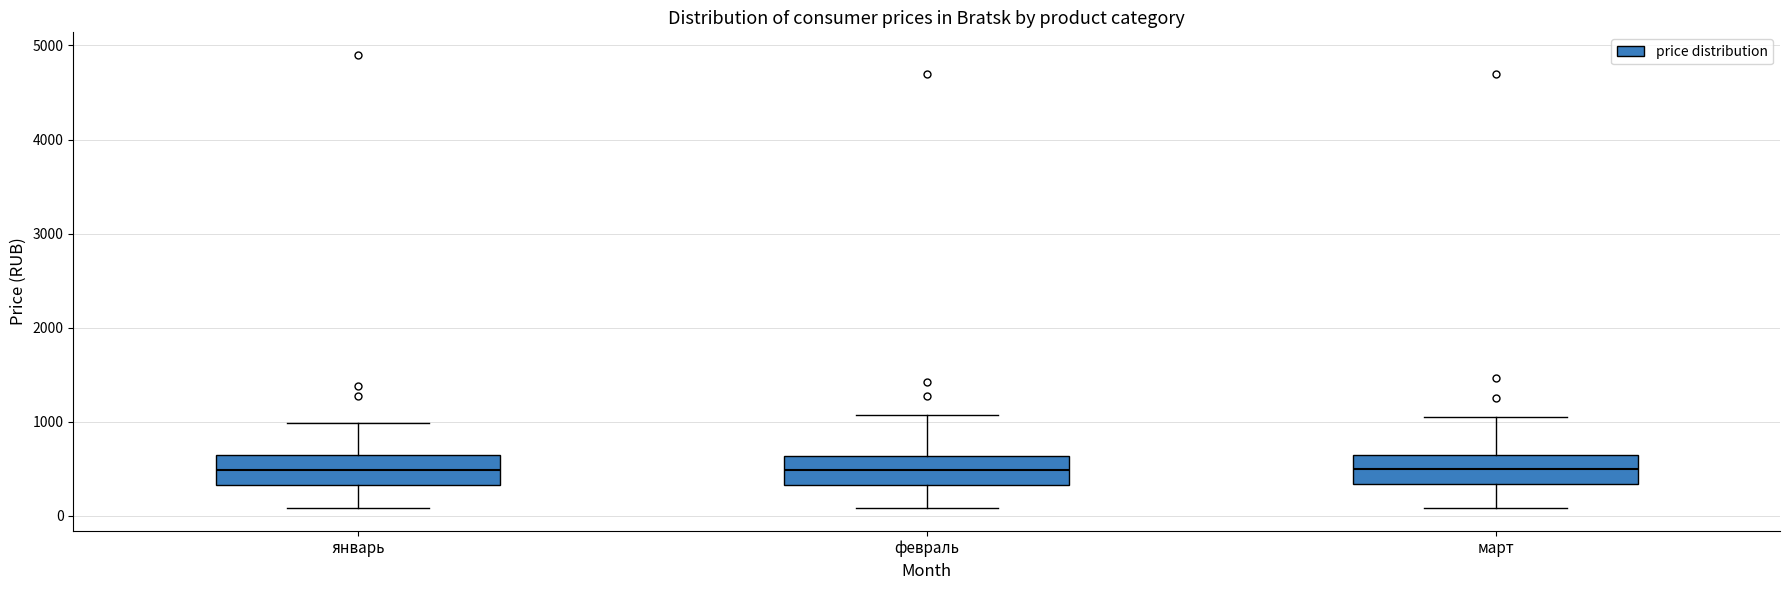

Reading left to right, transcribe this box plot: for each box, give where its median line is, the range the box spans, and where its two whiskers end, as read against the y-axis. The values are not printed on the chart, so give them approximately, as read against the axis.

январь: median 500, box 300 to 600, whiskers 100 to 1000
февраль: median 500, box 300 to 600, whiskers 100 to 1100
март: median 500, box 300 to 600, whiskers 100 to 1100